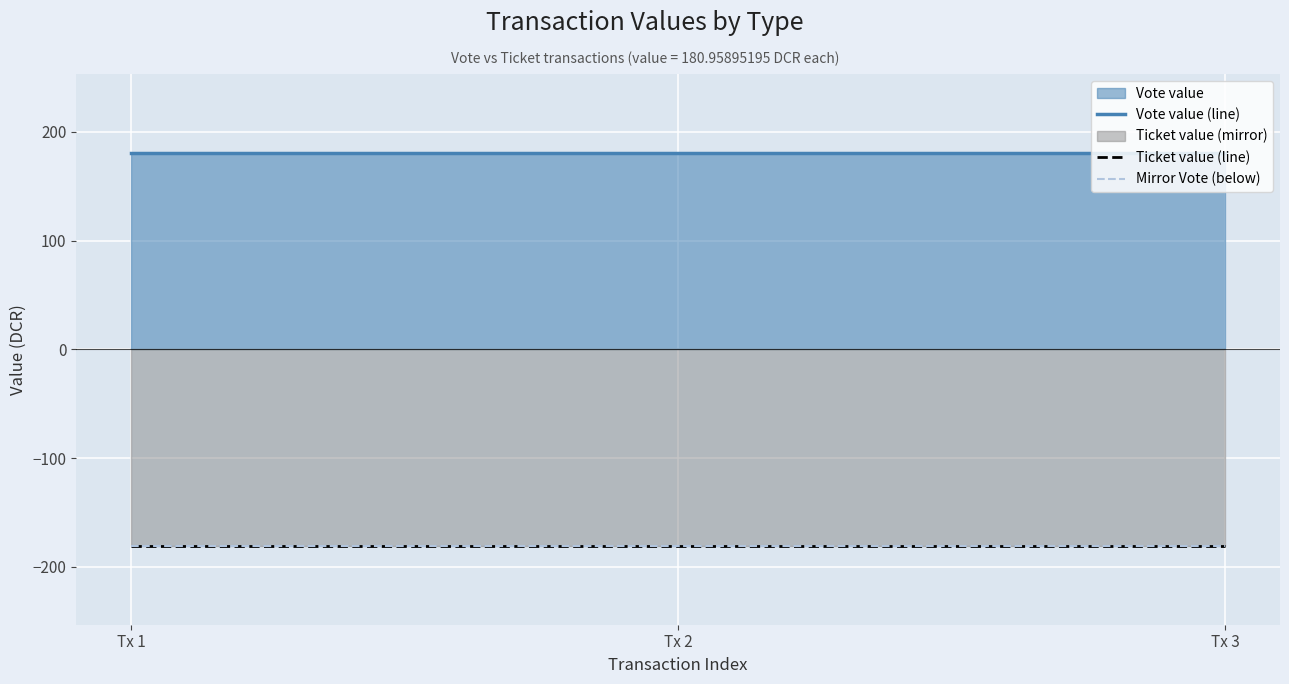

The Ticket value (line) series shows -107.0 at Tx 3. True or false?

False